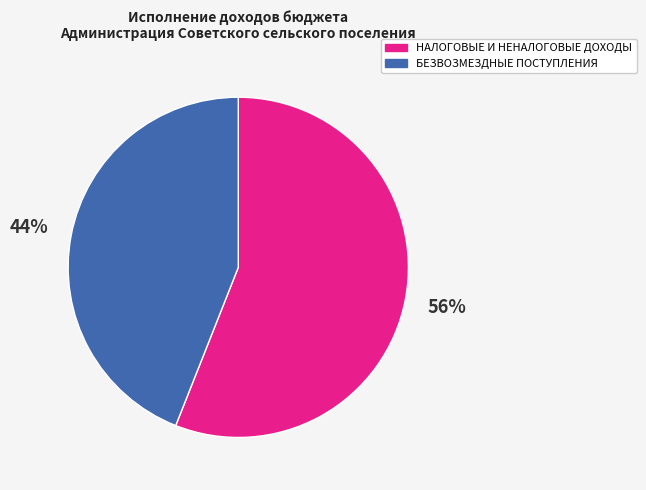

Does БЕЗВОЗМЕЗДНЫЕ ПОСТУПЛЕНИЯ account for over 50% of the chart?

No